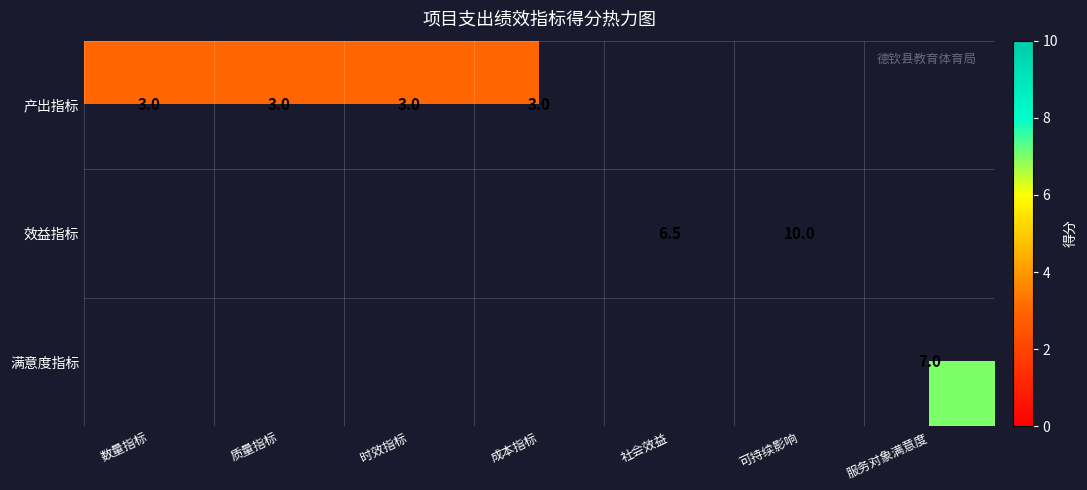

Is it true that 产出指标 equals 1.6 at 数量指标?

False